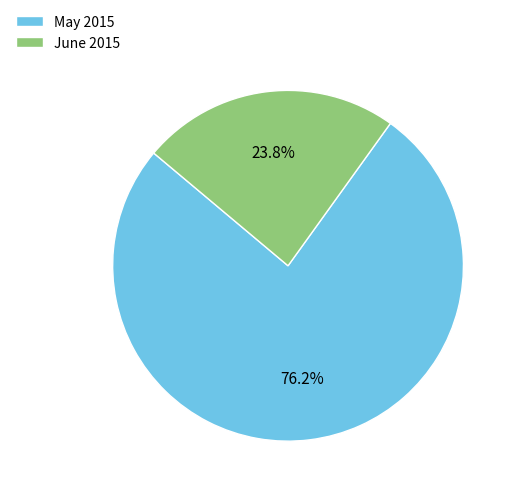

Which category has the smallest portion of the pie?

June 2015